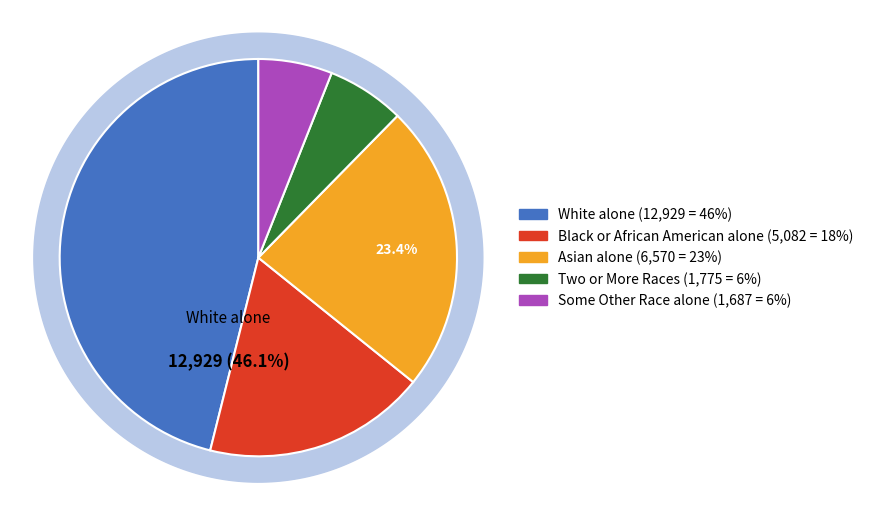

Is Some Other Race alone the majority of the pie?

No